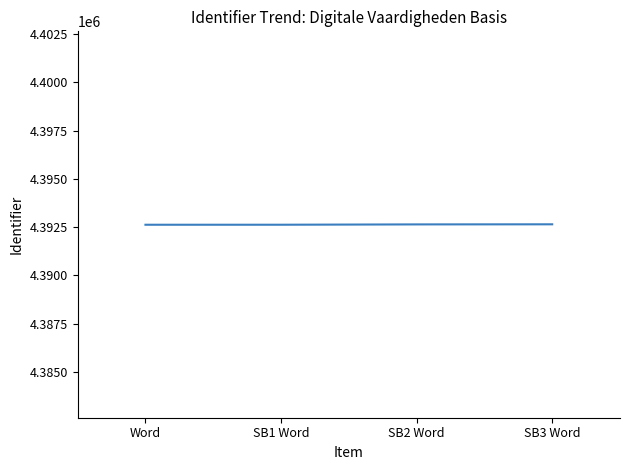

What is the ratio of the value at Word to the value at SB2 Word?

1.0